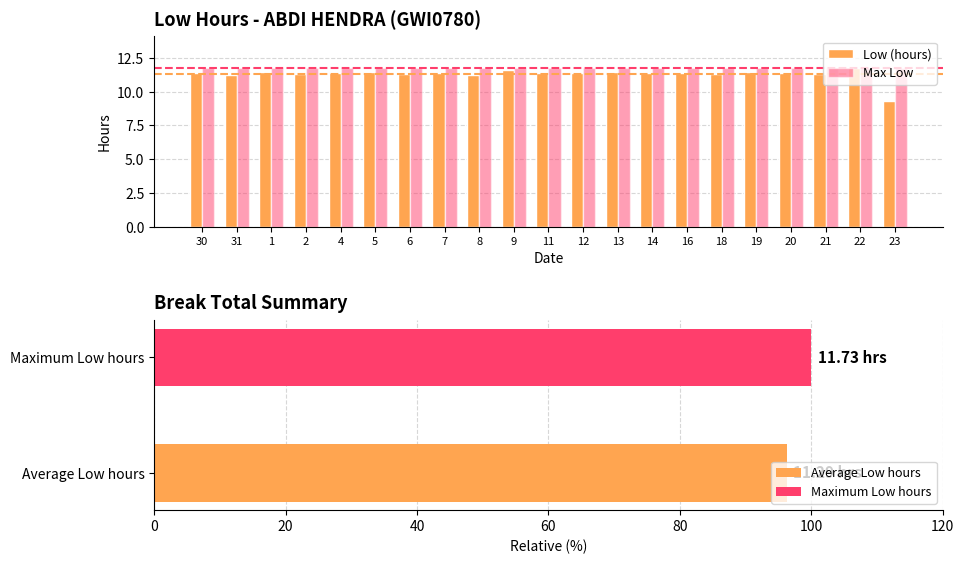

Which series changed the most between 31 and 4?

Low (hours)